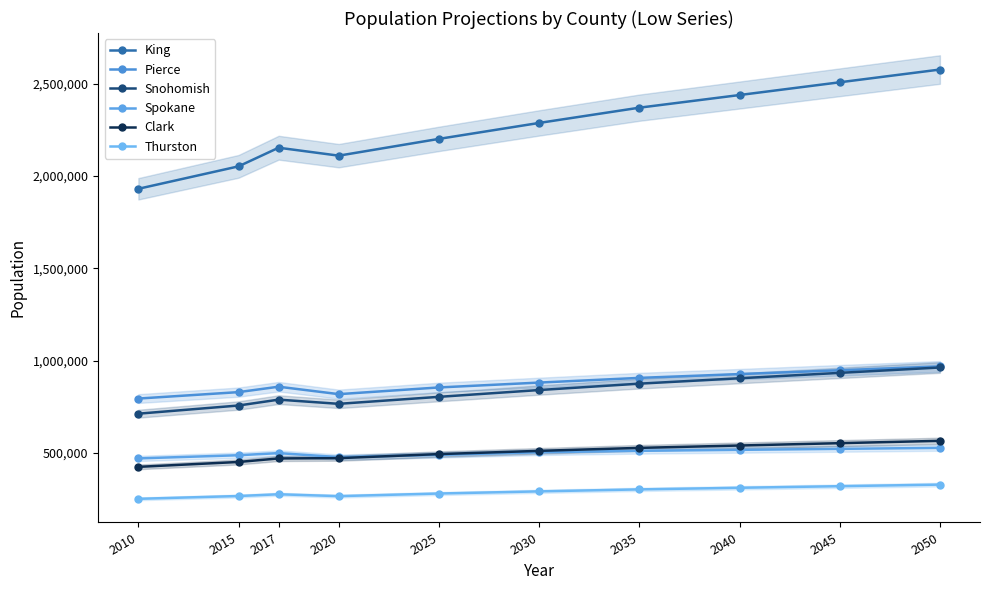

Is the value of King at 2030 greater than the value of Pierce at 2045?

Yes